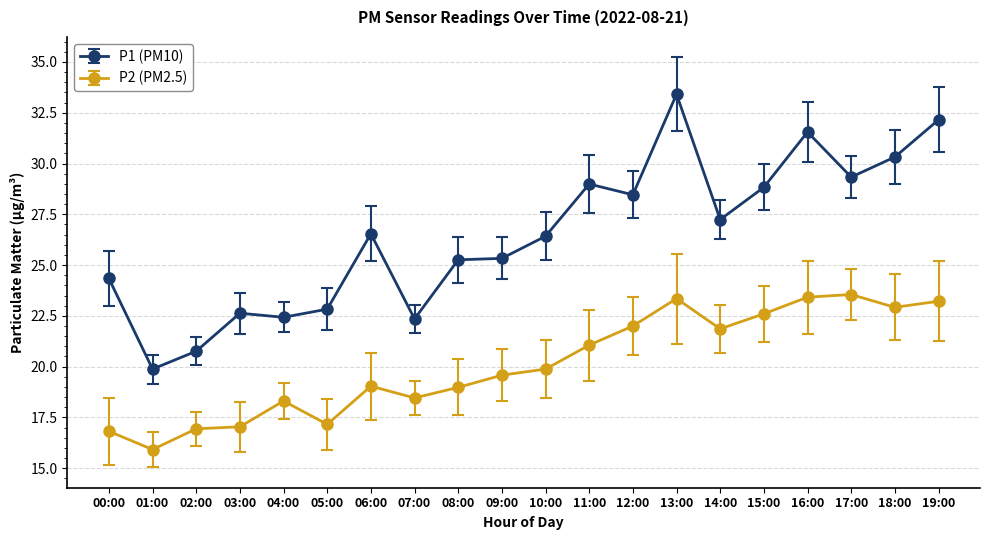

Is it true that P2 (PM2.5) equals 15.9 at 01:00?

True